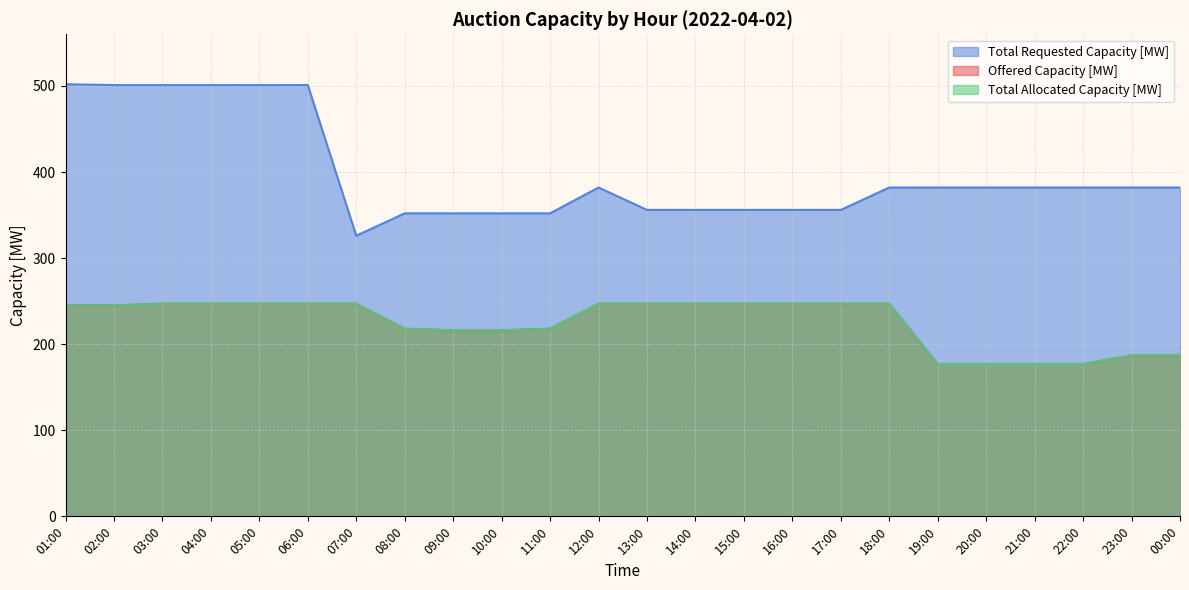

What is the minimum value shown in the chart?

177